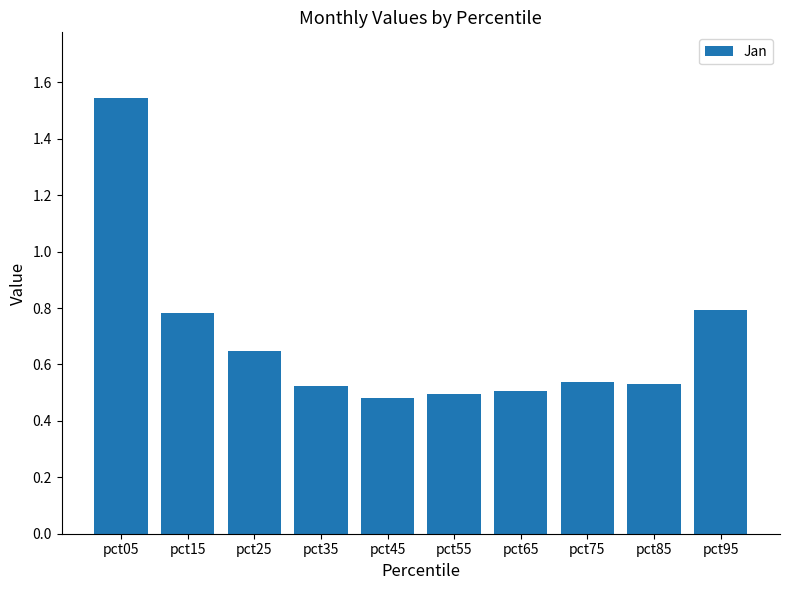

Count the values in the range 0 to 1.

9